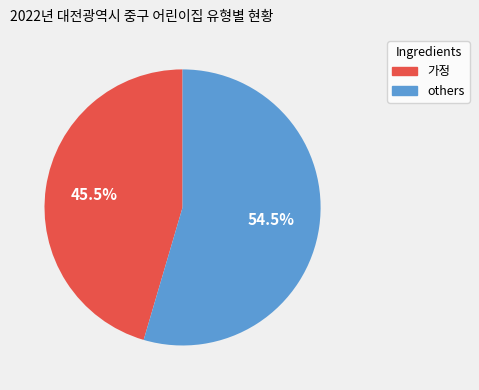

Is there a majority slice in this chart?

Yes